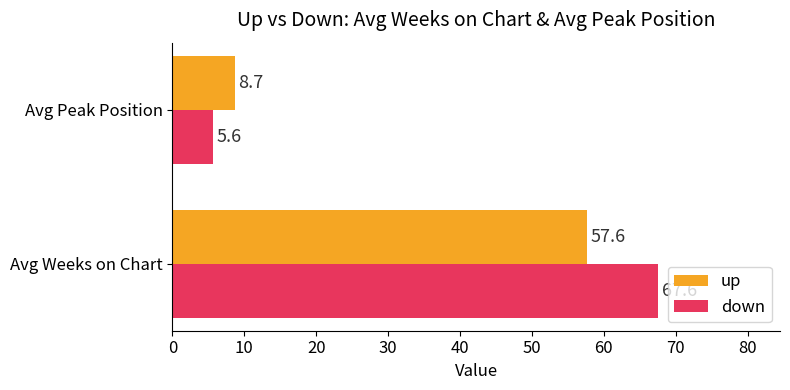

What is the difference between the maximum and minimum values in the up series?

48.9